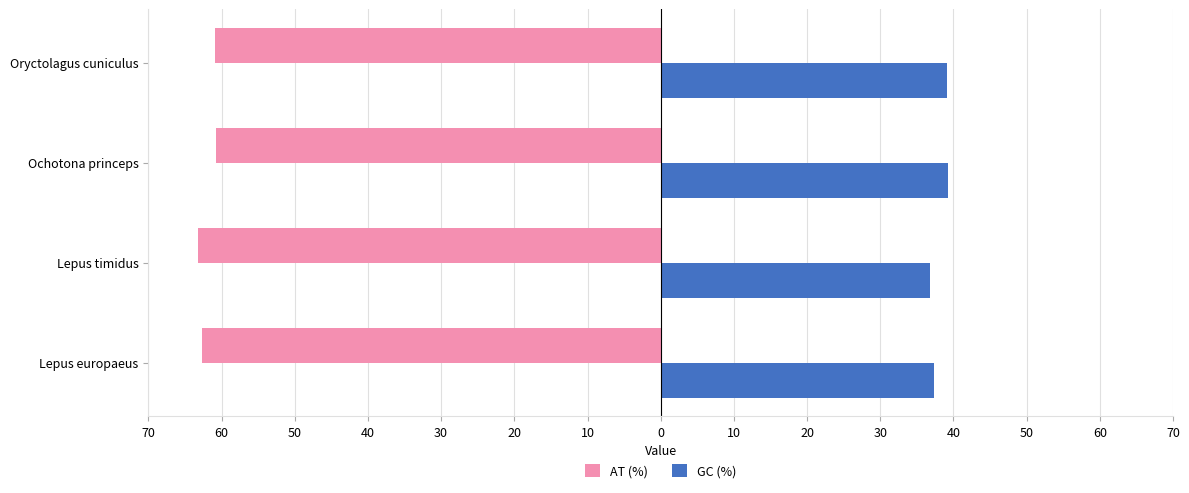

What are all the series names shown in the legend?

AT (%), GC (%)